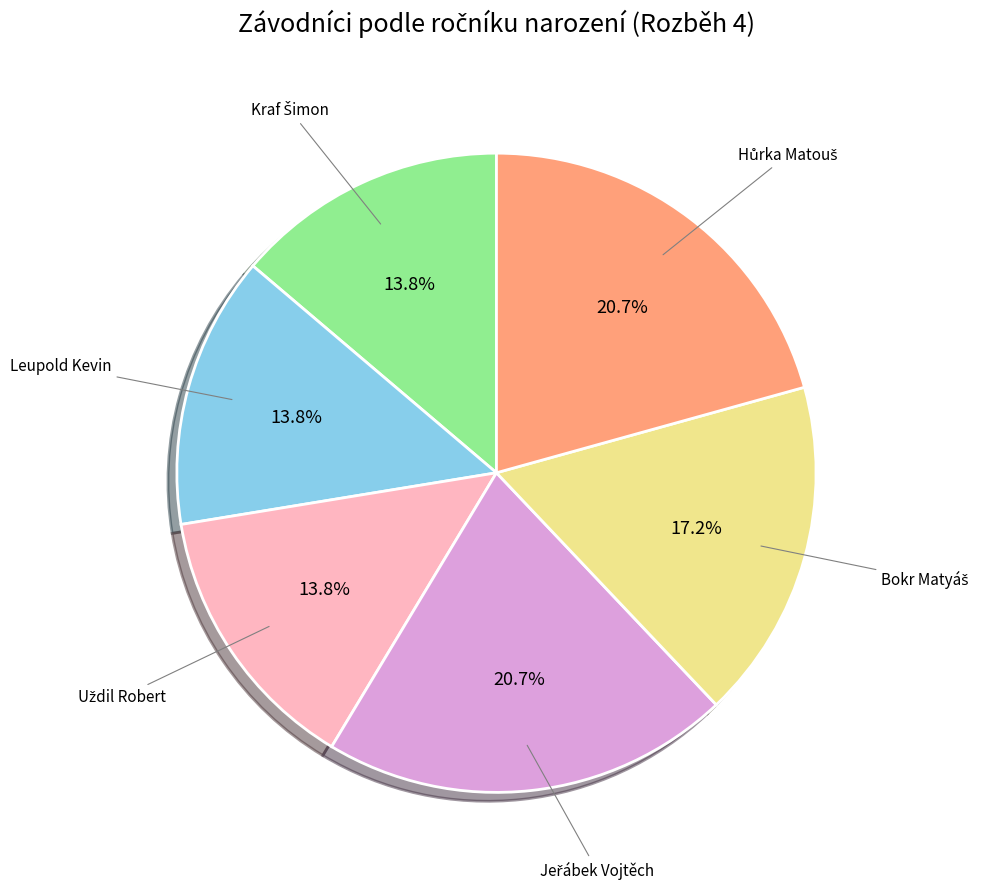

Does any single category account for the majority?

No